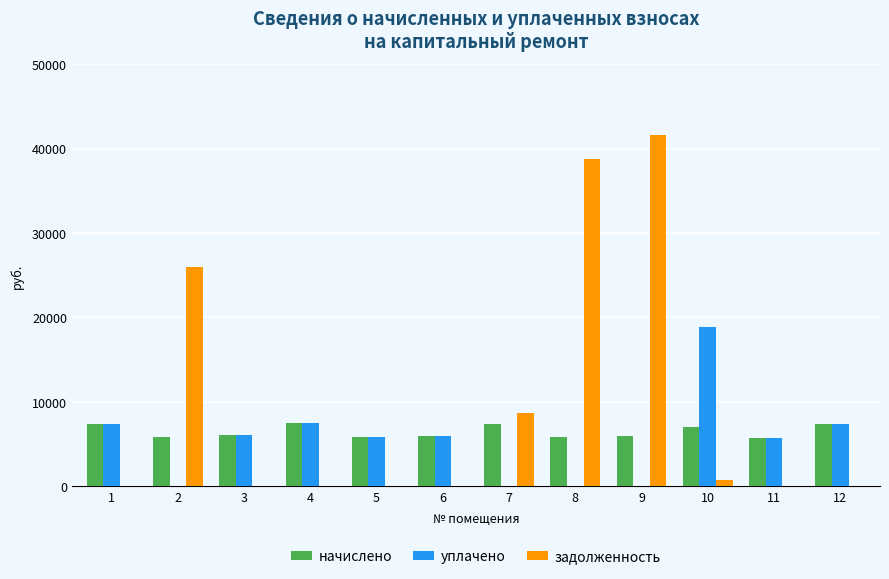

What is the difference between the начислено values at 7 and 3?

1290.2